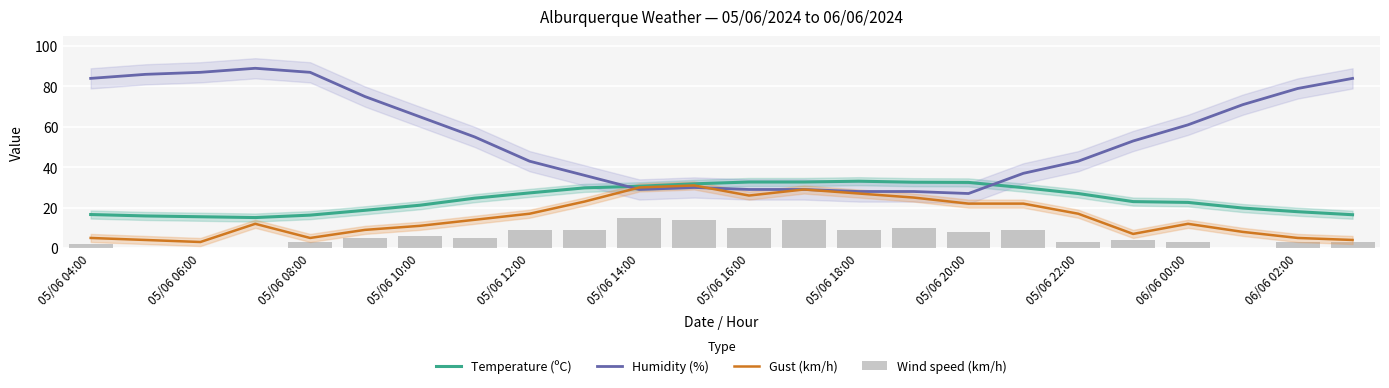

What is the lowest value of the Humidity (%) series?

27.0